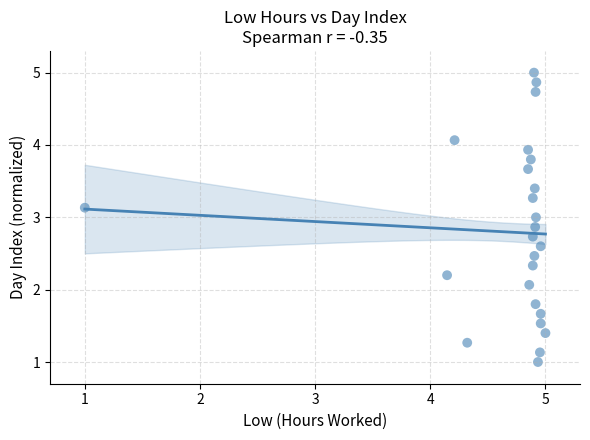

What is the range of Y values (max minus min)?

4.0